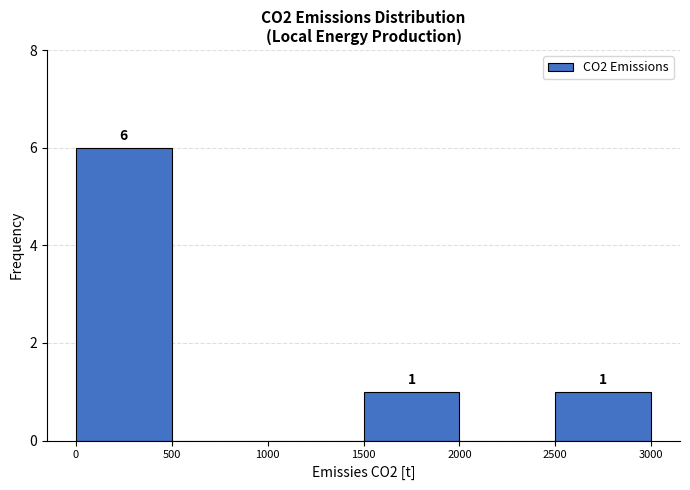

Which range on the x-axis has the tallest bar?

0 to 500